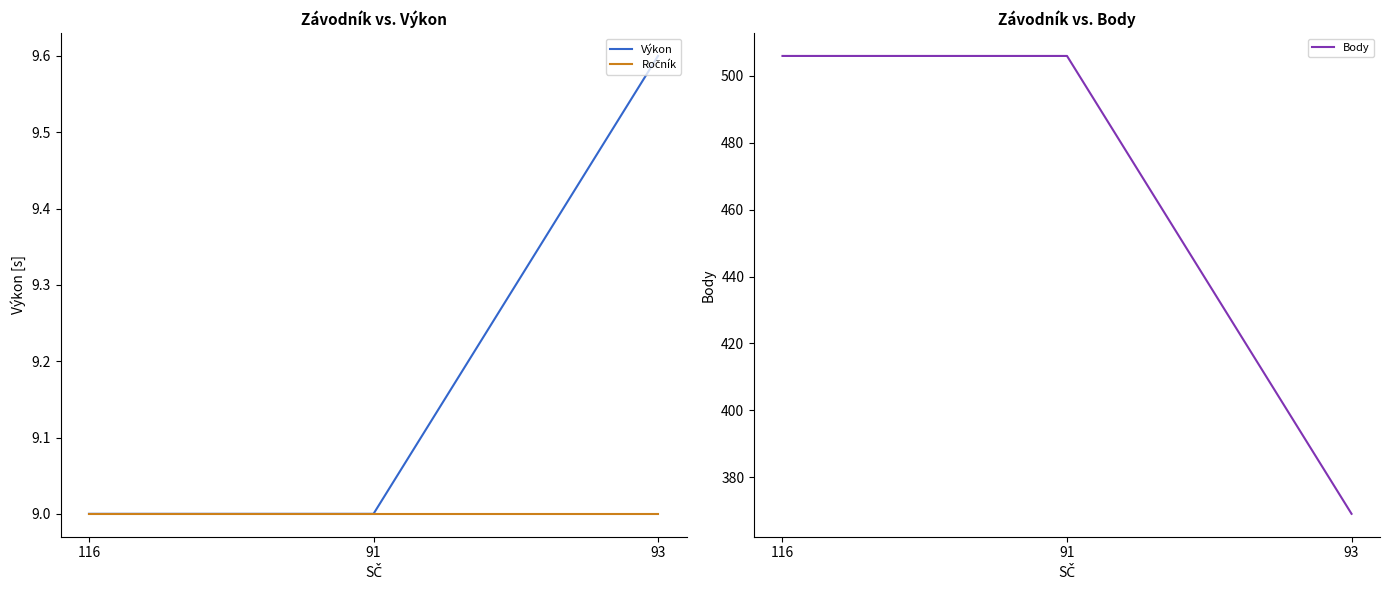

Rank the series at 91 from highest to lowest value.

Body, Výkon, Ročník